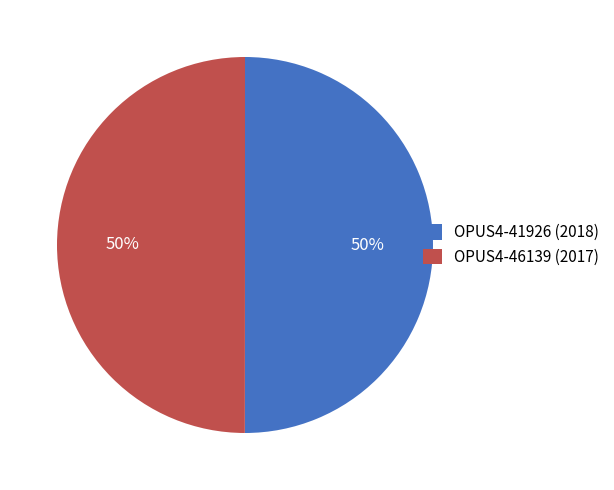

To the nearest percent, what portion does OPUS4-41926 represent?

50%